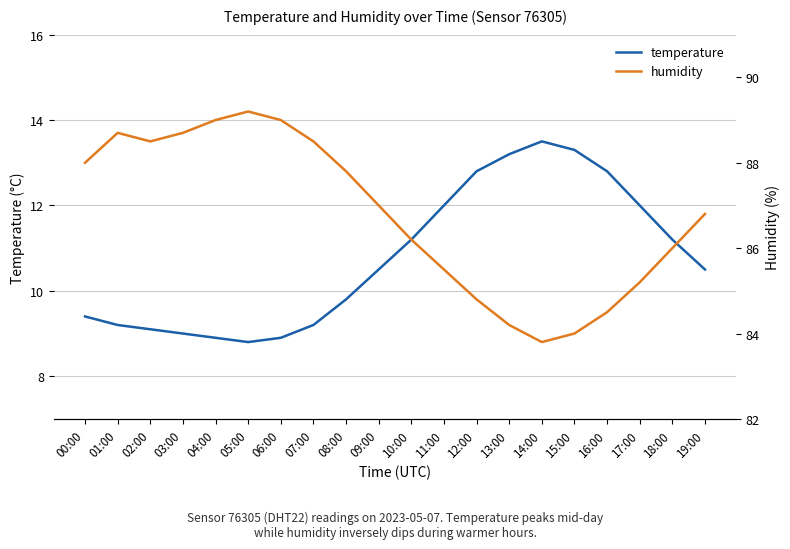

At which category does the chart reach its peak across all series?

05:00